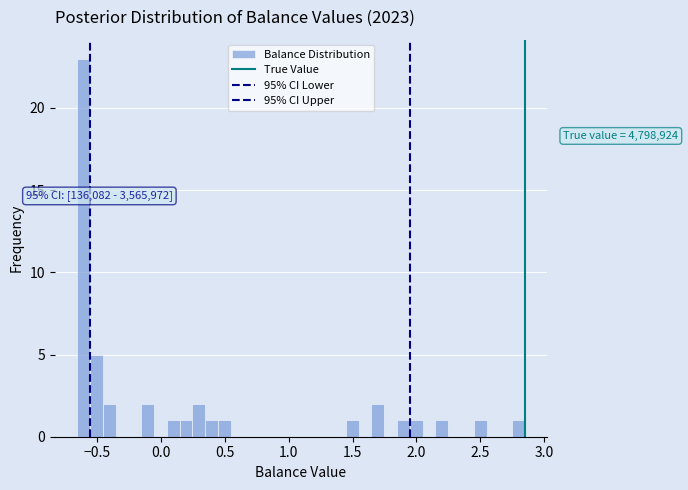

Around what value on the x-axis is the tallest bar? Give the approximate position of its centre, as read against the axis.

-0.60